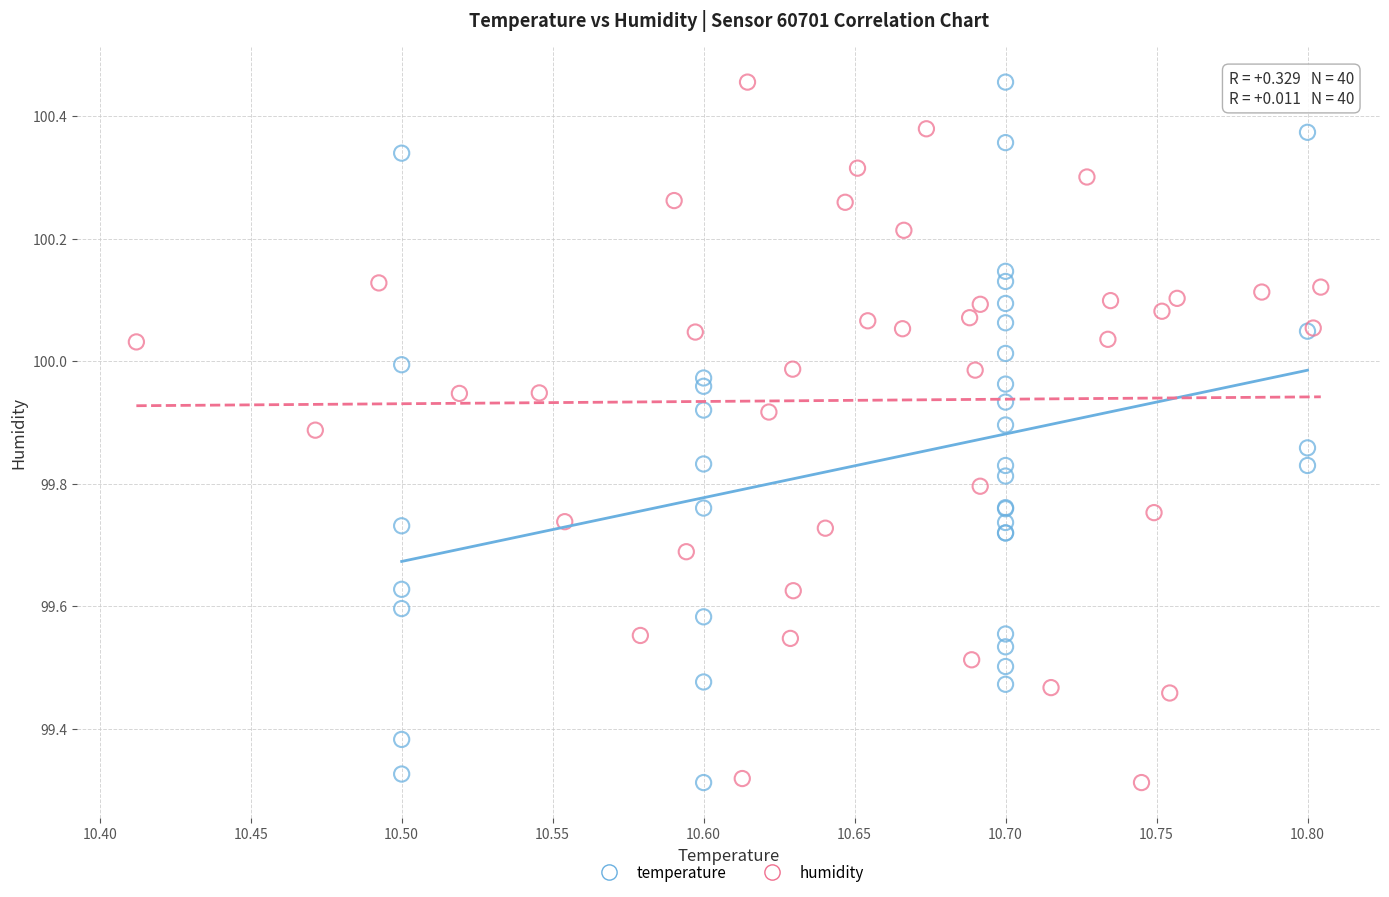

What are all the series names shown in the legend?

temperature, humidity